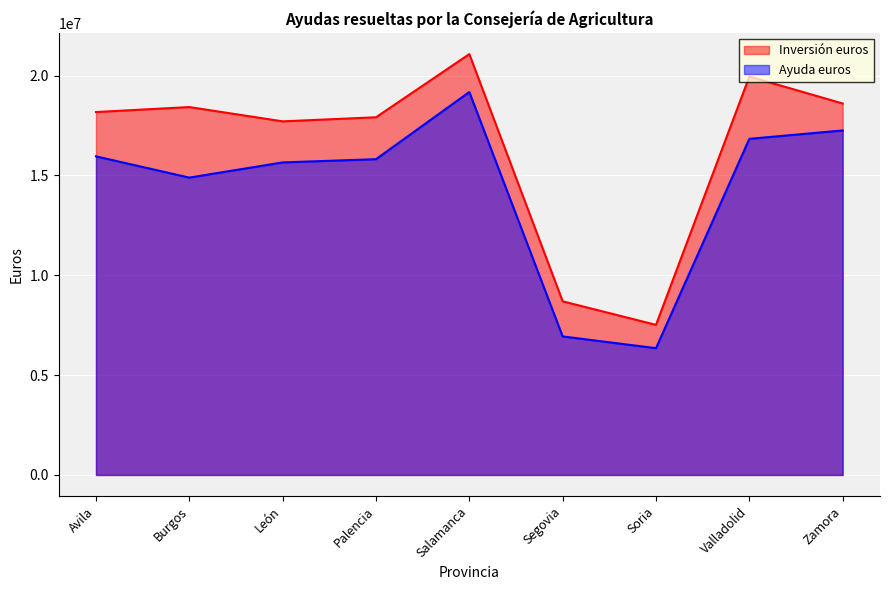

True or false: Ayuda euros and Inversión euros cross at least once.

False